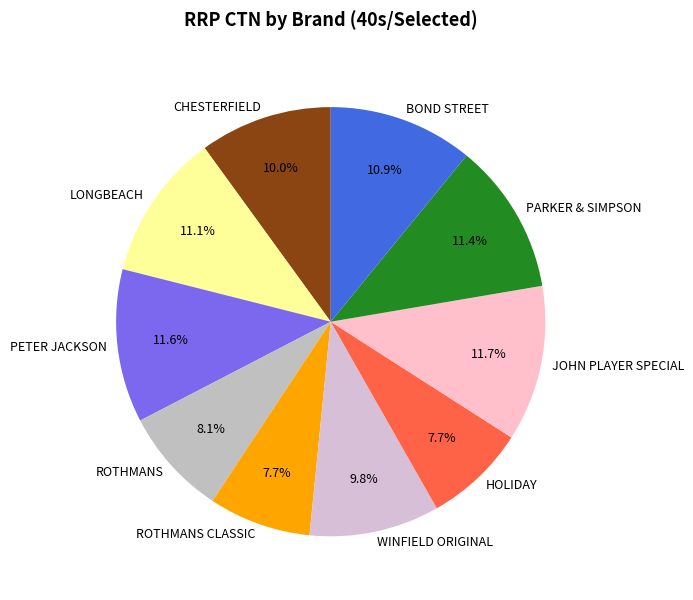

Is there any slice that represents more than half of the pie?

No